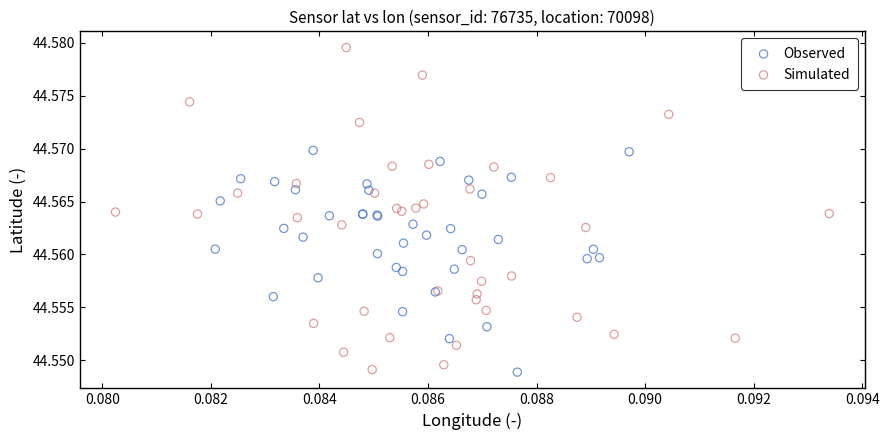

Which series reaches the maximum Y coordinate?

Simulated